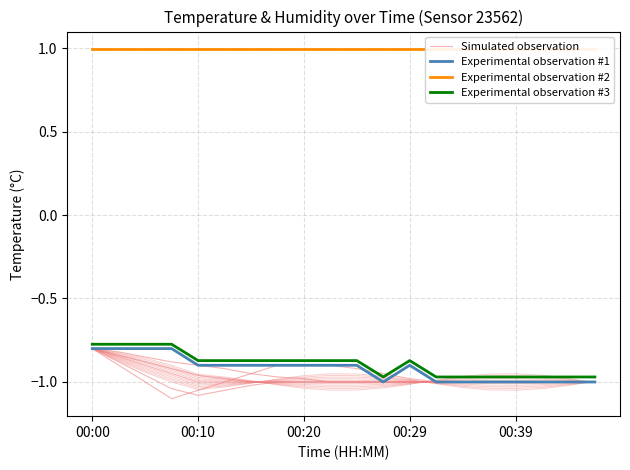

What is the approximate value of Experimental observation #3 at 10?

-0.9